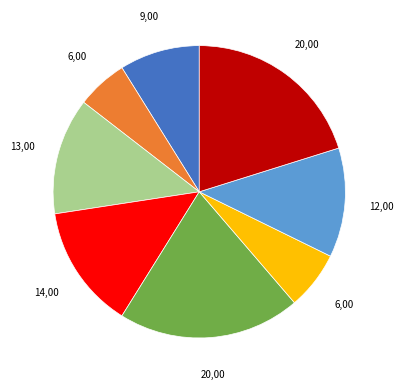

Does any single category account for the majority?

No